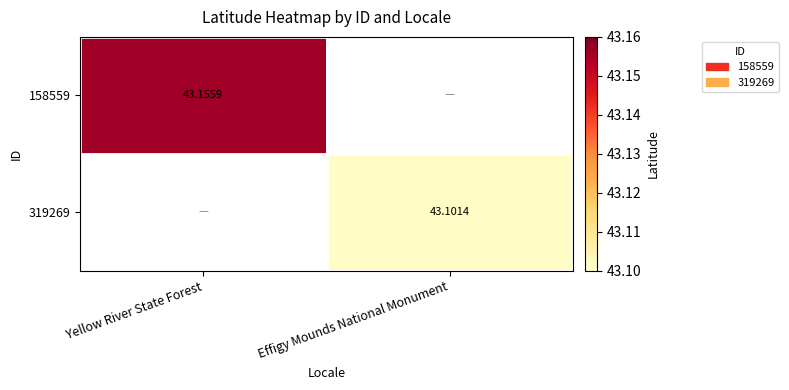

Is the value of 158559 at Yellow River State Forest greater than the value of 319269 at Effigy Mounds National Monument?

Yes